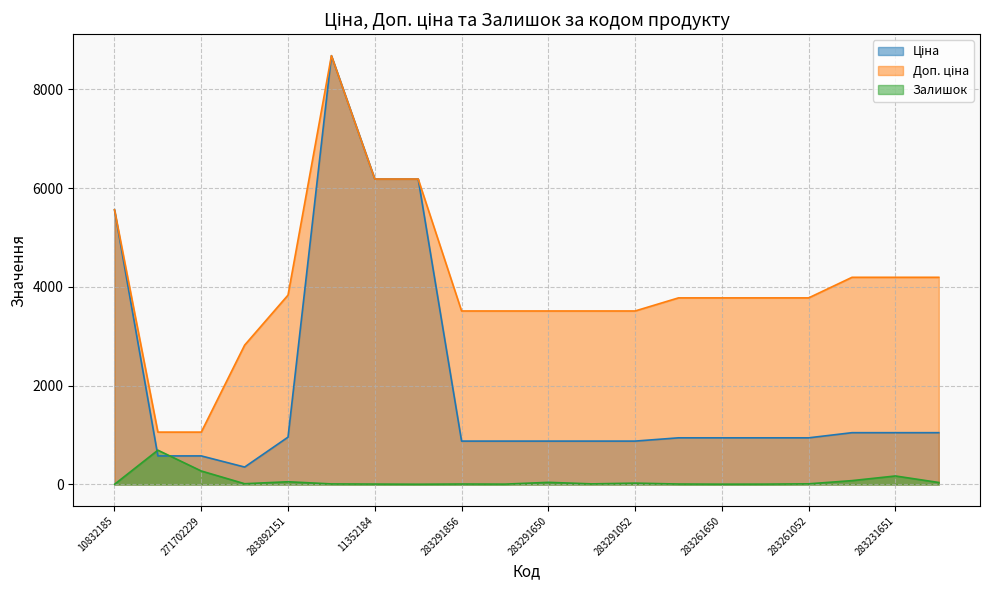

What are all the series names shown in the legend?

Ціна, Доп. ціна, Залишок